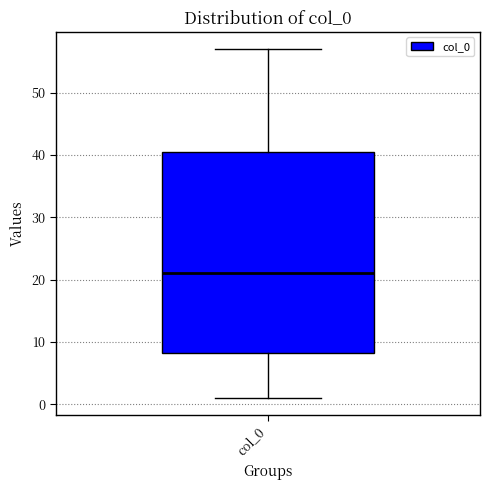

Where does the lower whisker of the box for col_0 end on the y-axis? The values are not printed on the chart, so give them approximately, as read against the axis.

1